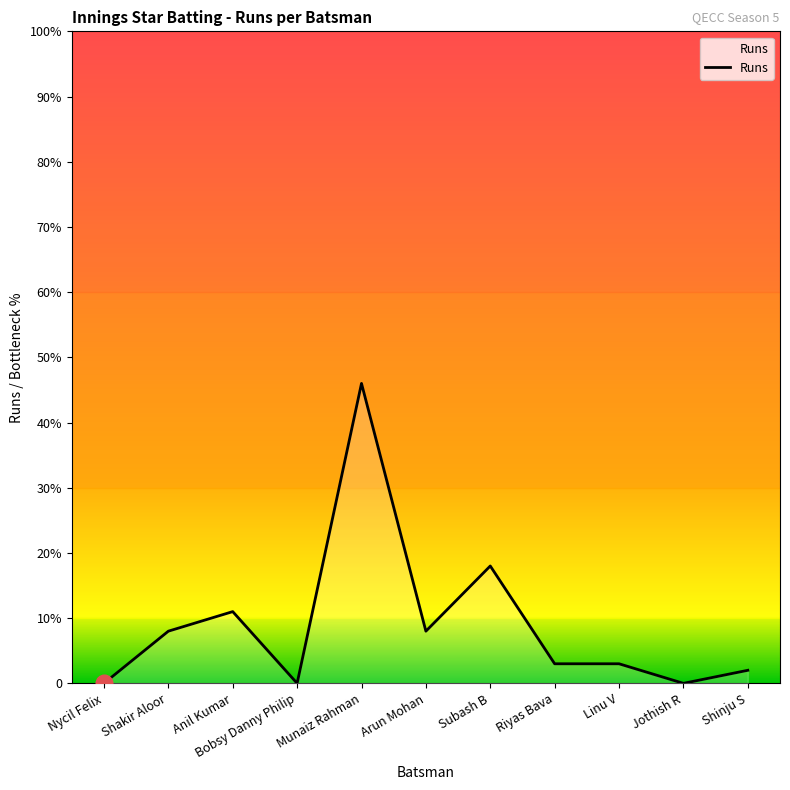

Does the chart display data point markers on the line(s)?

No